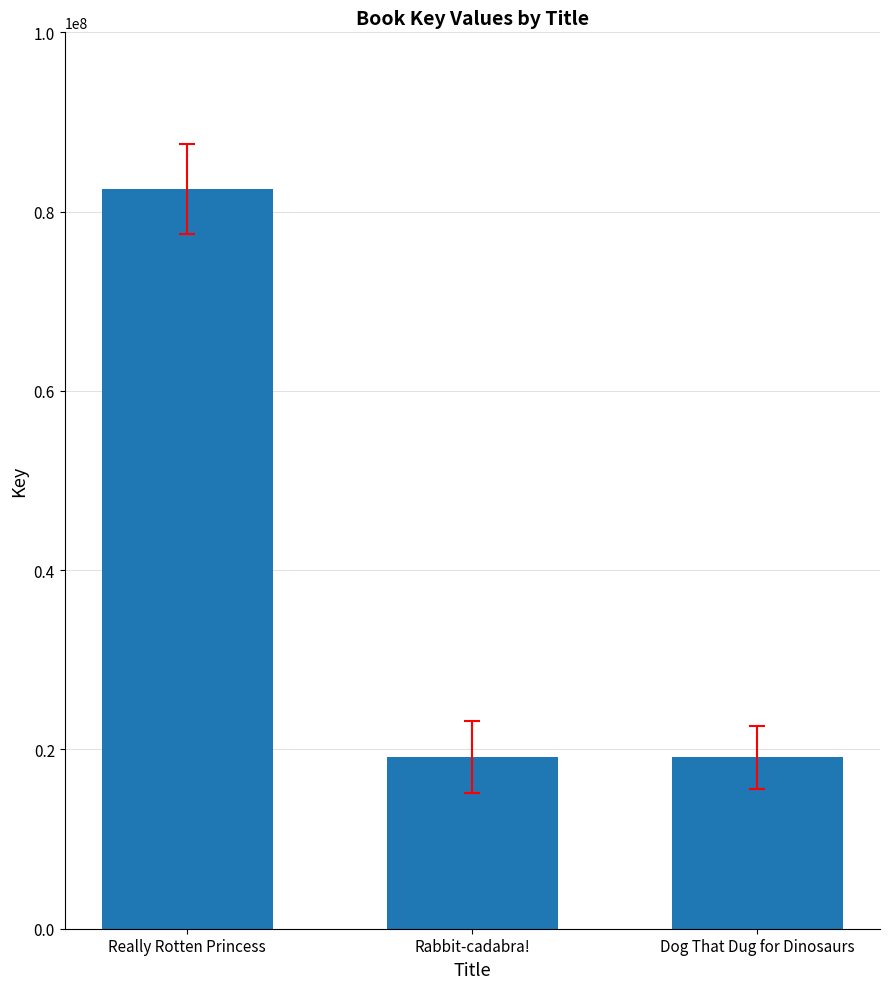

How many bars are there in total?

3